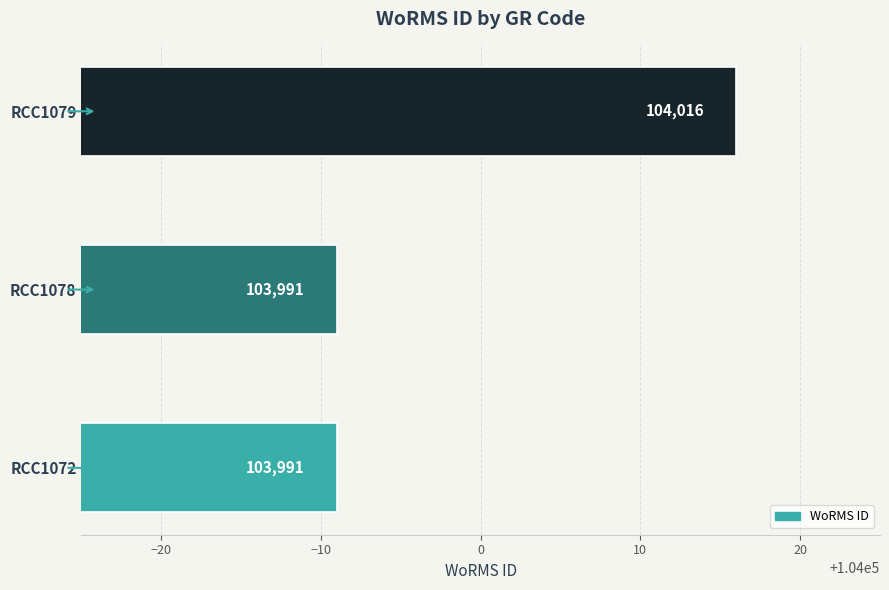

What is the change in value from RCC1078 to RCC1079?

+25